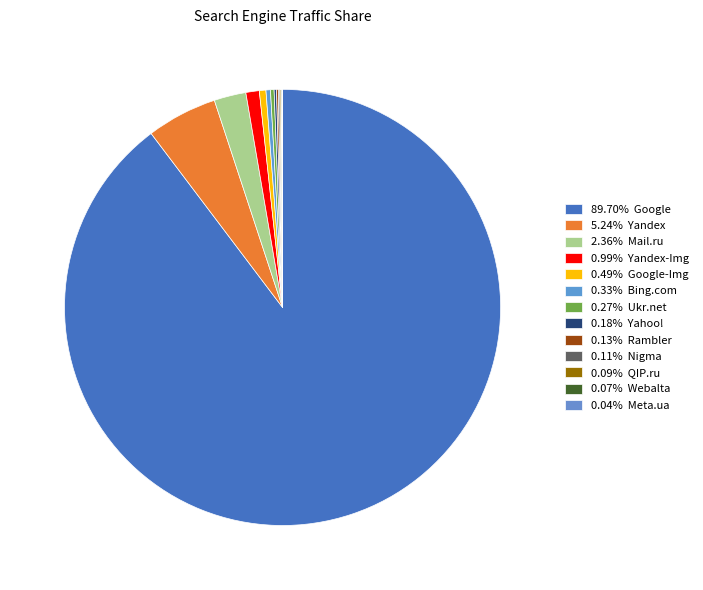

What is the largest slice in the pie chart?

Google